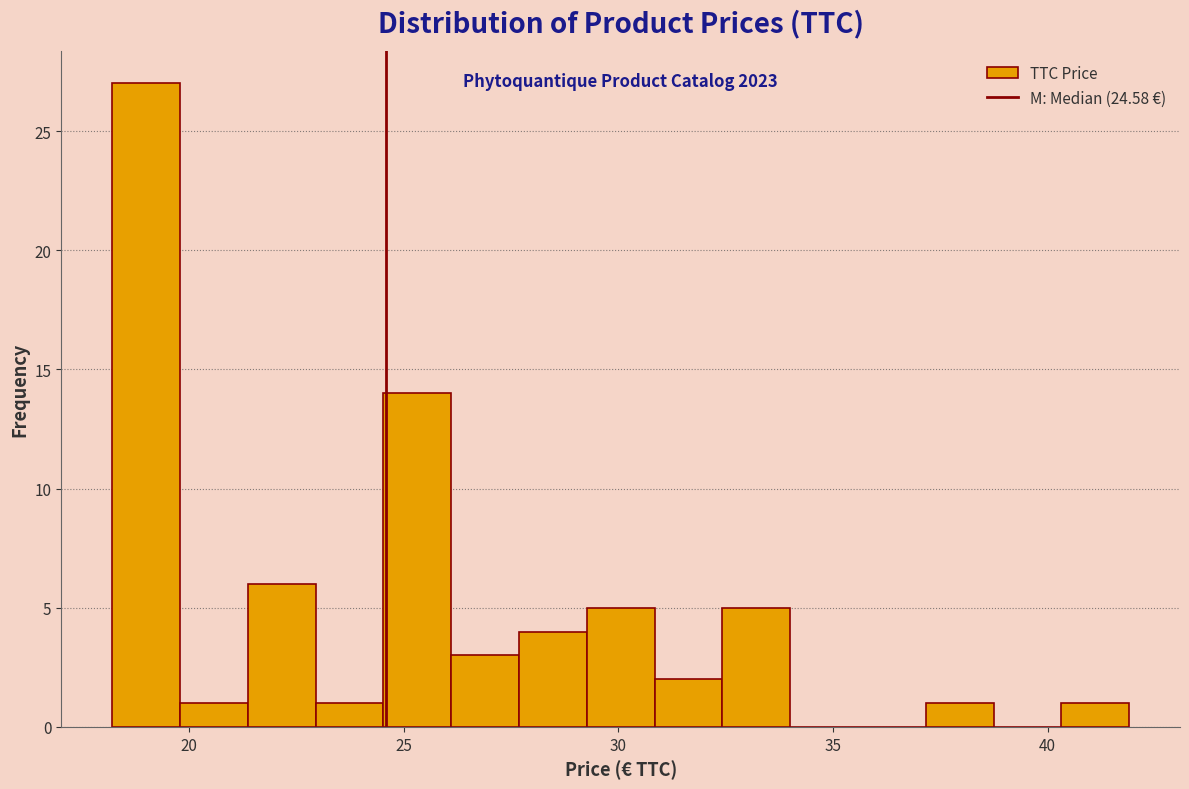

Read against the x-axis, roughly where is the centre of the tallest bar?

19.0